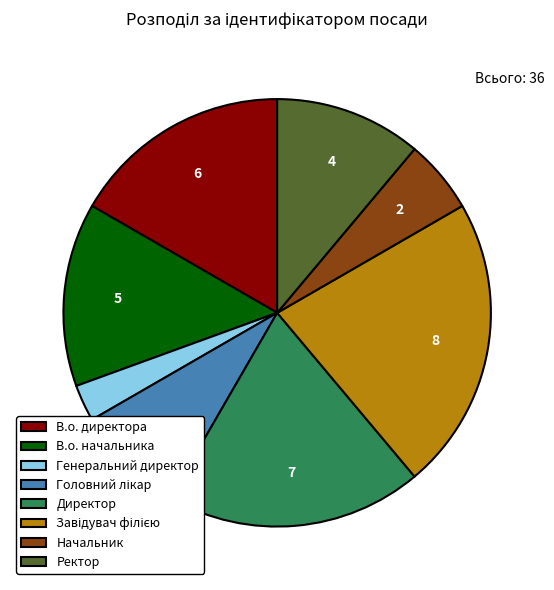

Which has a higher value, В.о. директора or Начальник?

В.о. директора